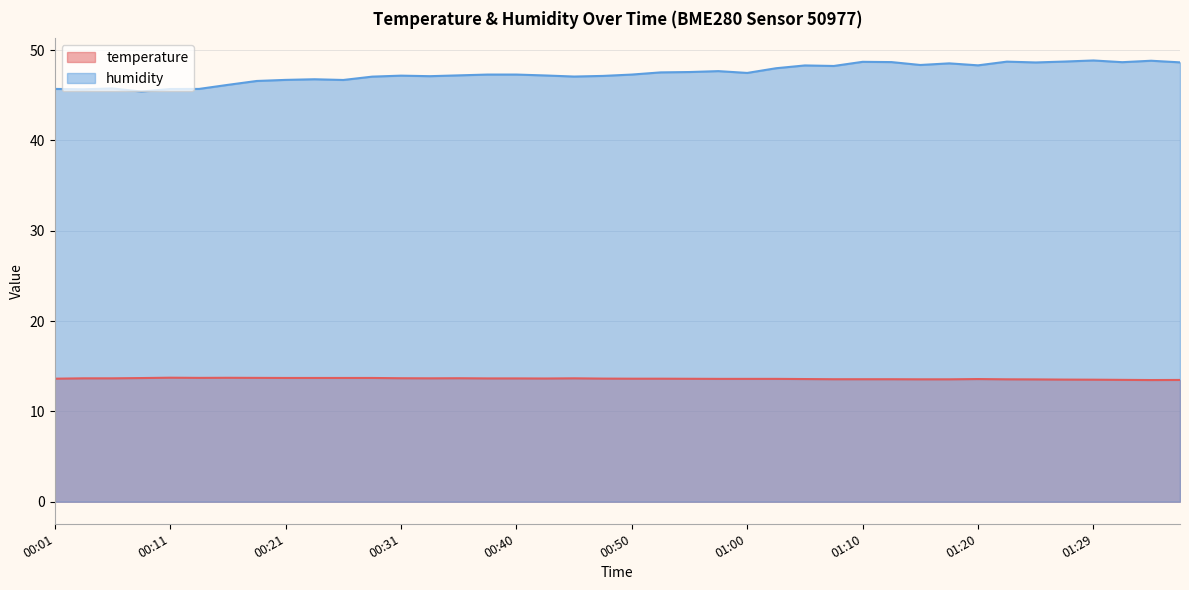

True or false: temperature and humidity intersect in this chart.

False